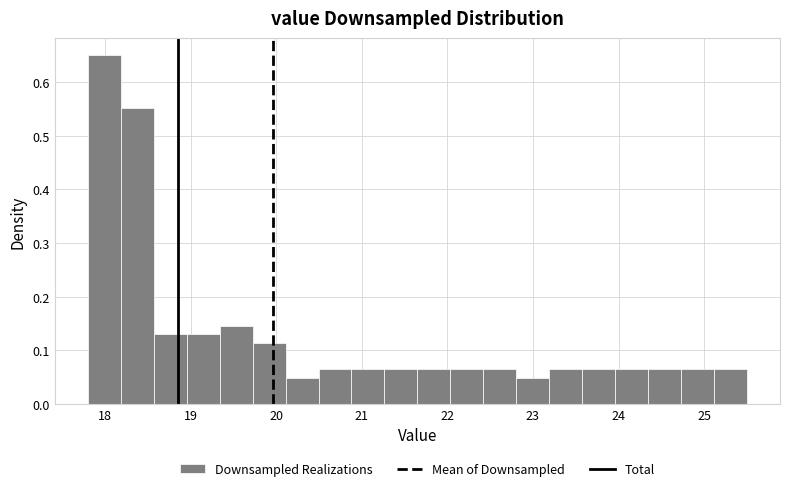

Around what value on the x-axis is the tallest bar? Give the approximate position of its centre, as read against the axis.

18.0